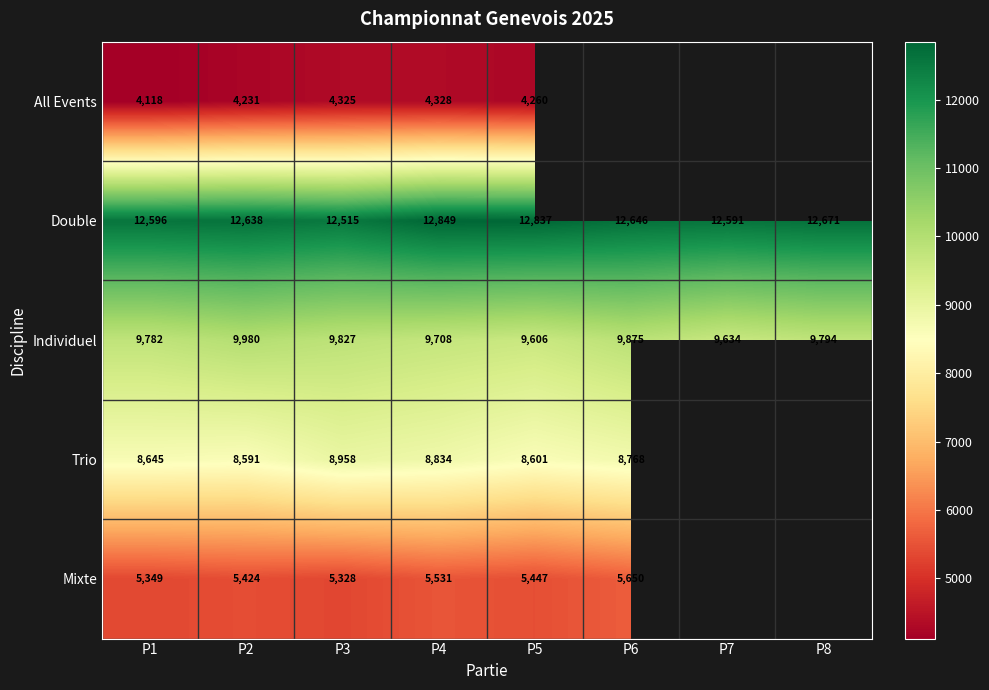

Between P5 and P7, which is larger?

P7